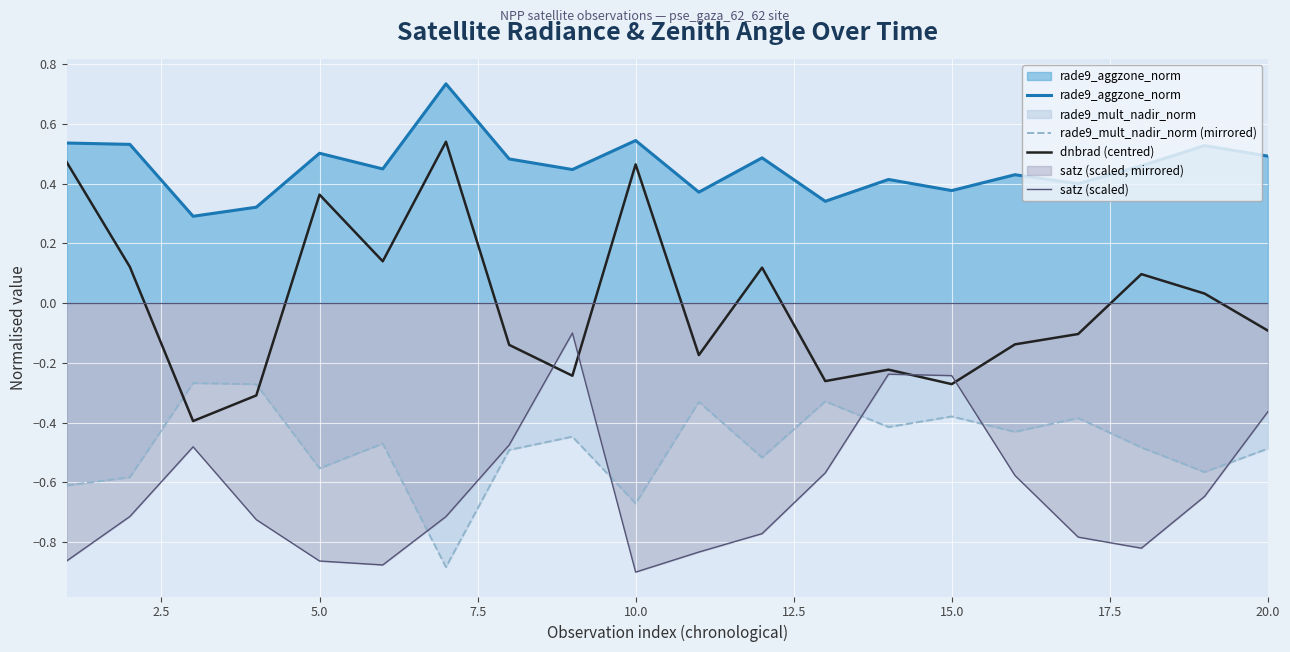

Reading left to right, what are all the values shown in this chart?

rade9_aggzone_norm: 0.5	0.5	0.3	0.3	0.5	0.4	0.7	0.5	0.4	0.5	0.4	0.5	0.3	0.4	0.4	0.4	0.4	0.5	0.5	0.5
rade9_mult_nadir_norm (mirrored): -0.6	-0.6	-0.3	-0.3	-0.6	-0.5	-0.9	-0.5	-0.4	-0.7	-0.3	-0.5	-0.3	-0.4	-0.4	-0.4	-0.4	-0.5	-0.6	-0.5
dnbrad (centred): 0.5	0.1	-0.4	-0.3	0.4	0.1	0.5	-0.1	-0.2	0.5	-0.2	0.1	-0.3	-0.2	-0.3	-0.1	-0.1	0.1	0.0	-0.1
satz (scaled): -0.9	-0.7	-0.5	-0.7	-0.9	-0.9	-0.7	-0.5	-0.1	-0.9	-0.8	-0.8	-0.6	-0.2	-0.2	-0.6	-0.8	-0.8	-0.6	-0.4